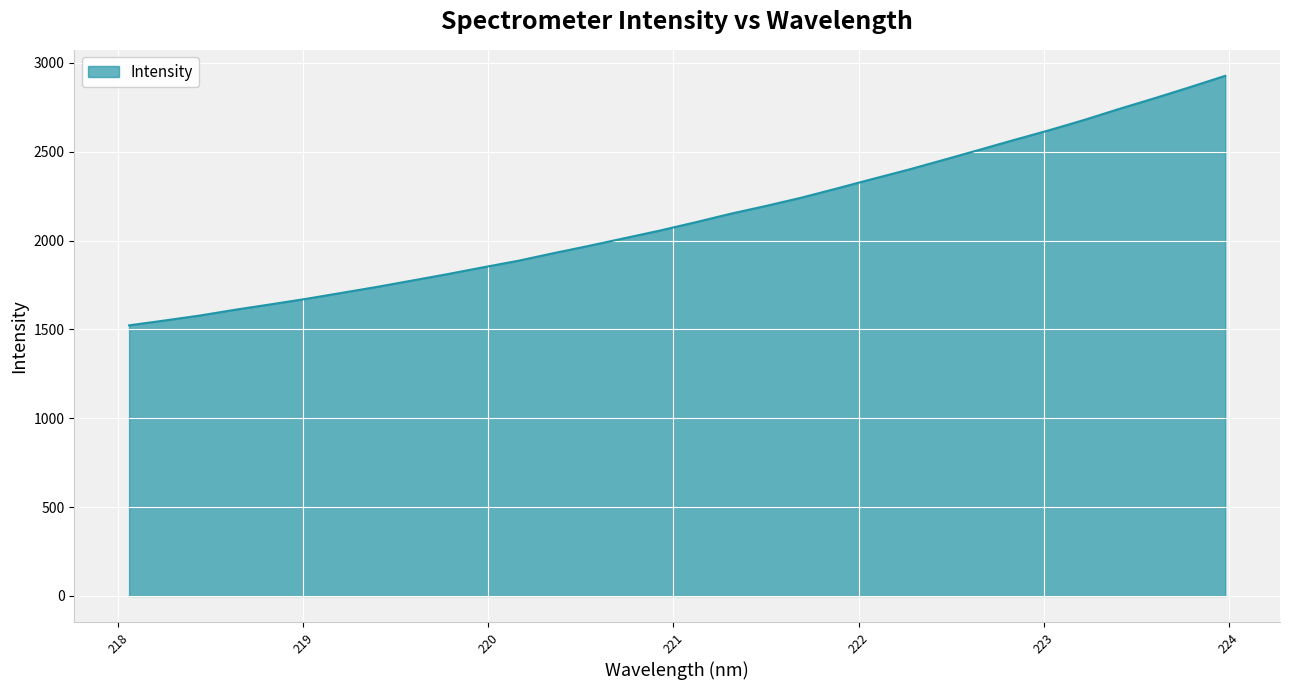

True or false: the data has more than 0 interior local peaks.

False